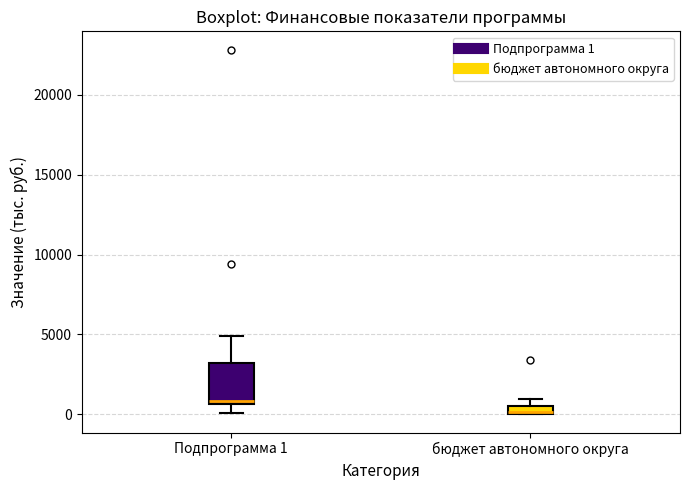

Which box has the highest median line?

Подпрограмма 1